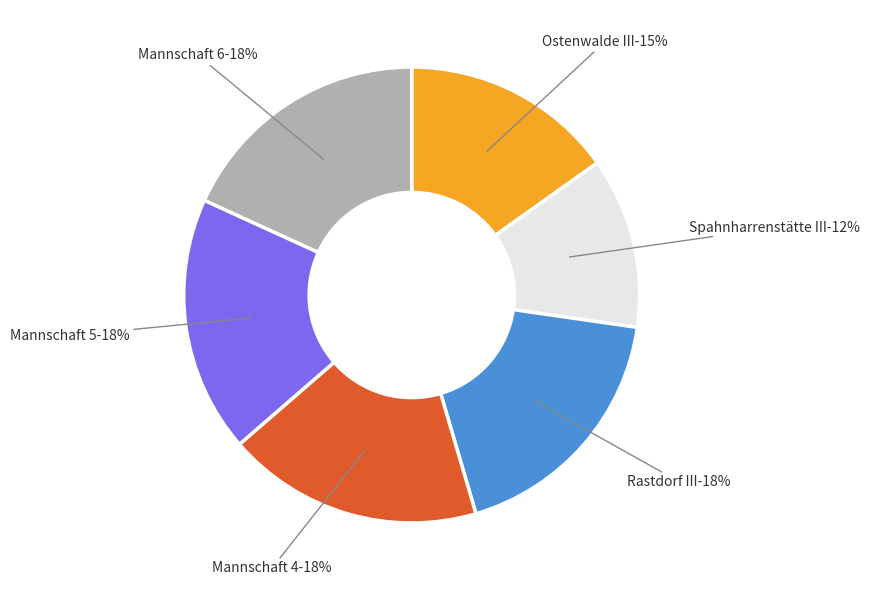

Which has a higher value, Ostenwalde III or Rastdorf III?

Rastdorf III